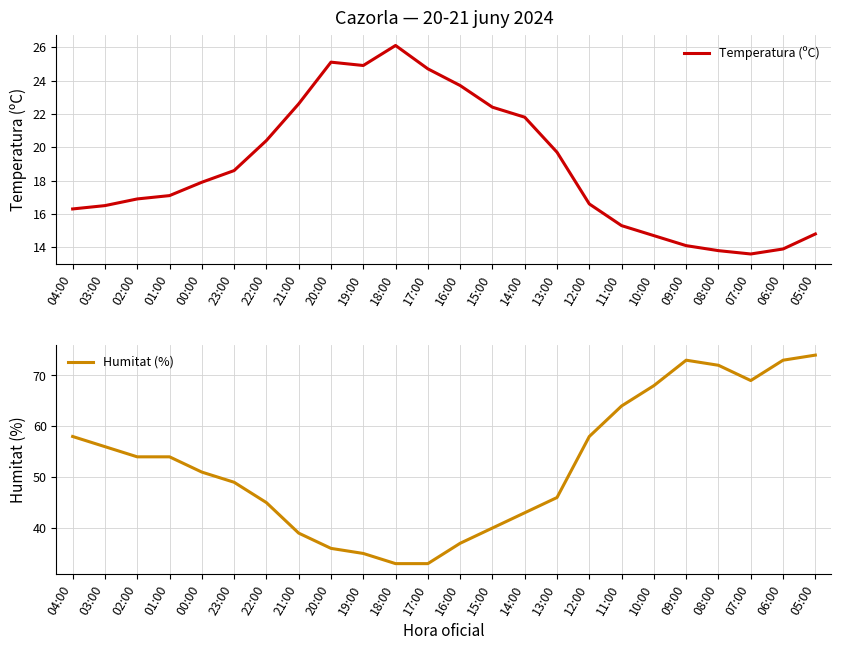

What position from the right is 14:00?

10